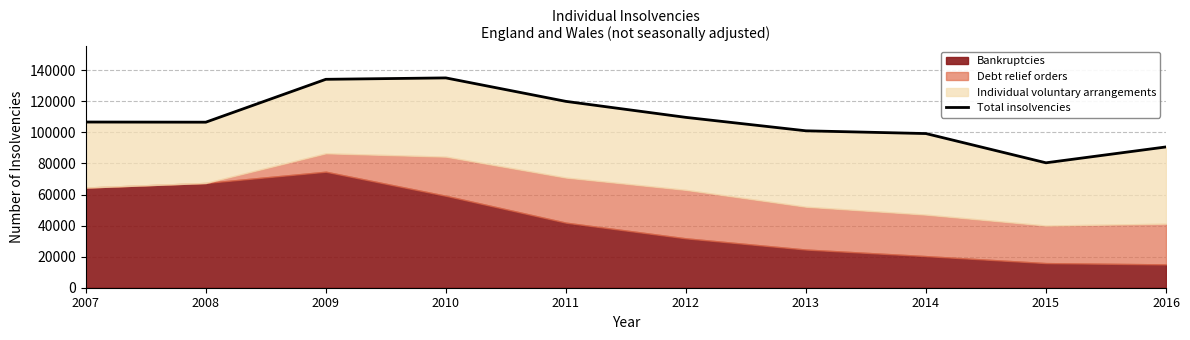

Where does the data first go above 106645?

2009